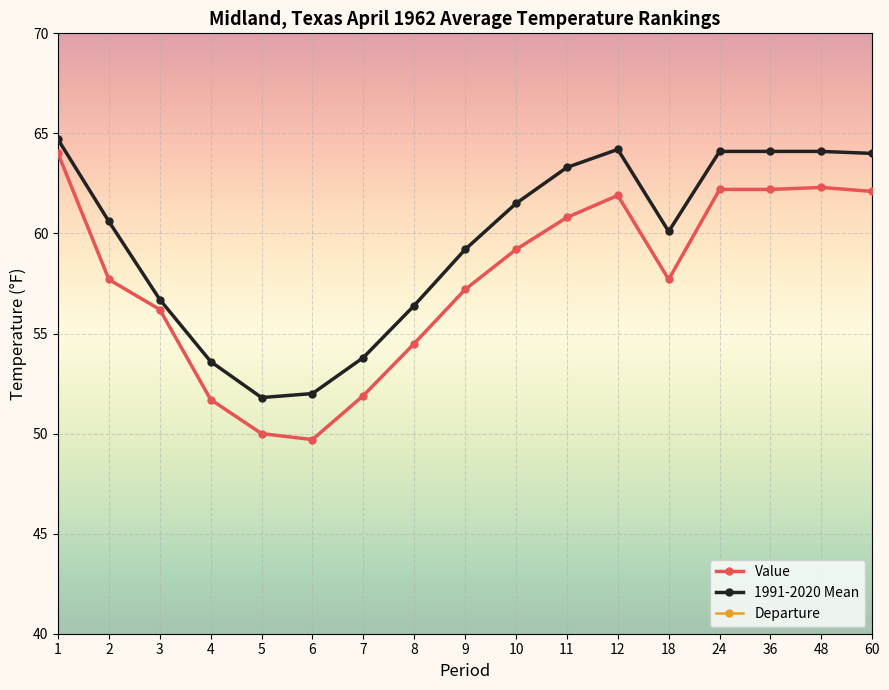

List the series in order of their peak value, highest first.

1991-2020 Mean, Value, Departure